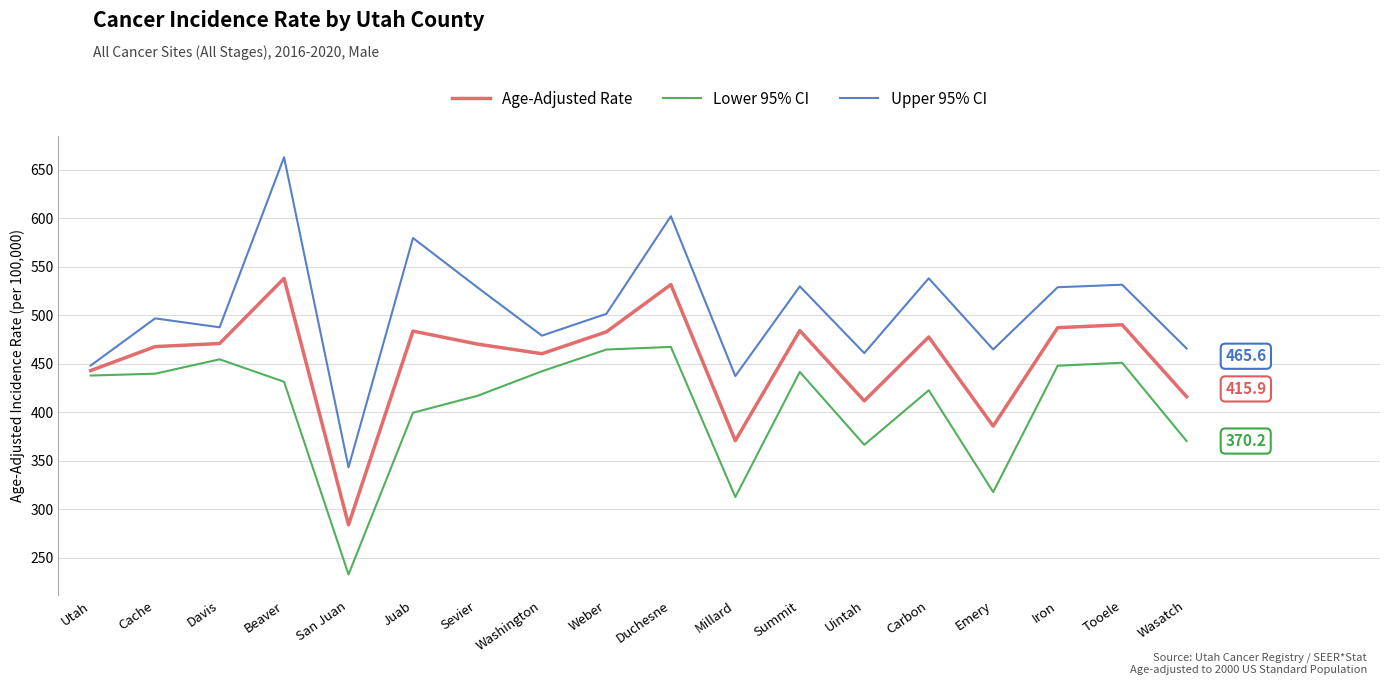

What is the spread (max minus min) of values at Utah?

10.3